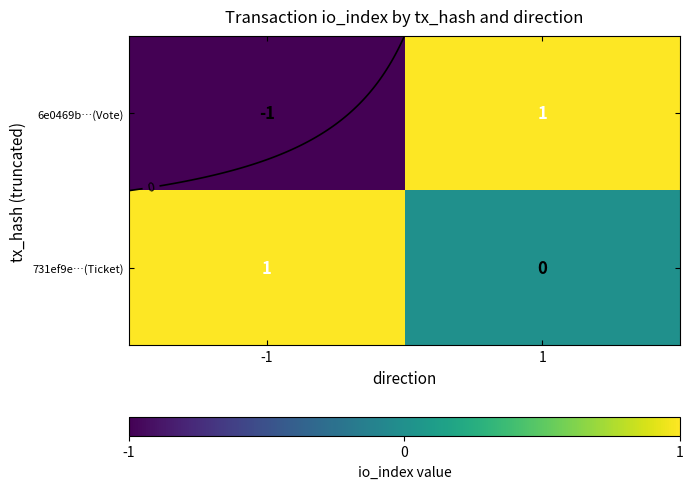

What is the sum of all 731ef9e…(Ticket) values?

1